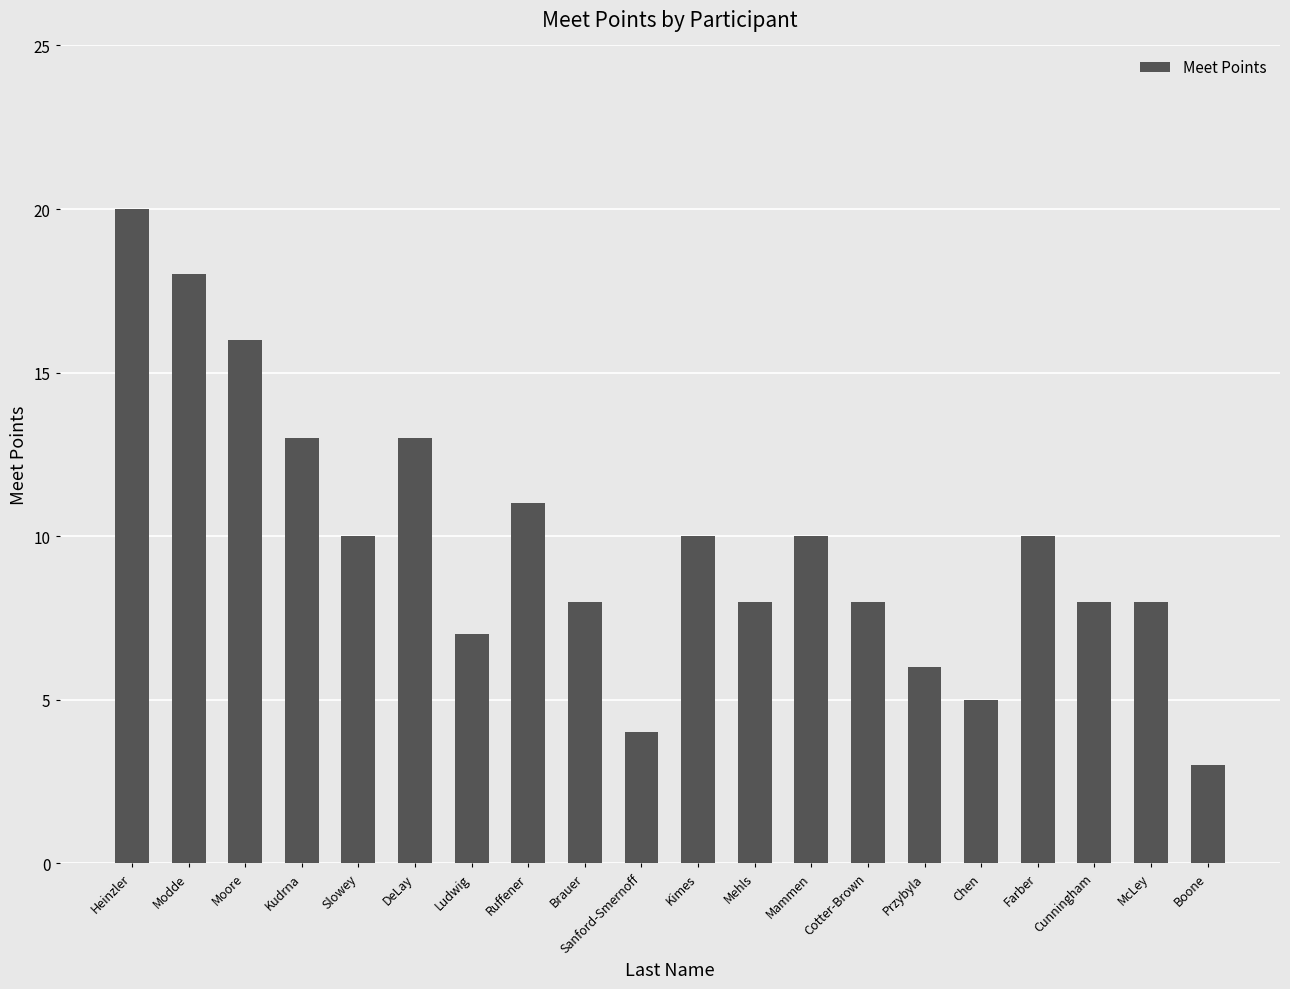

What is the approximate value at McLey?

8